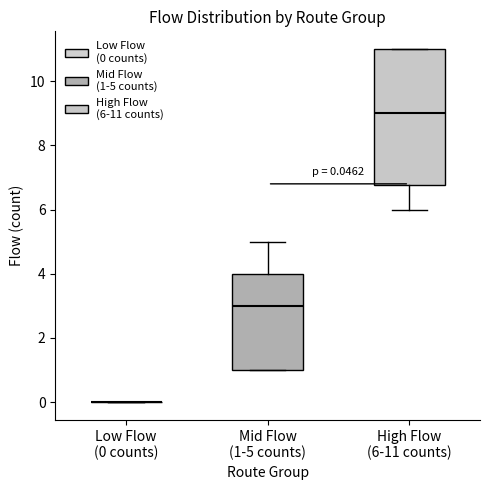

Comparing the boxes themselves (not the whiskers), which one is the tallest?

High Flow (6-11 counts)